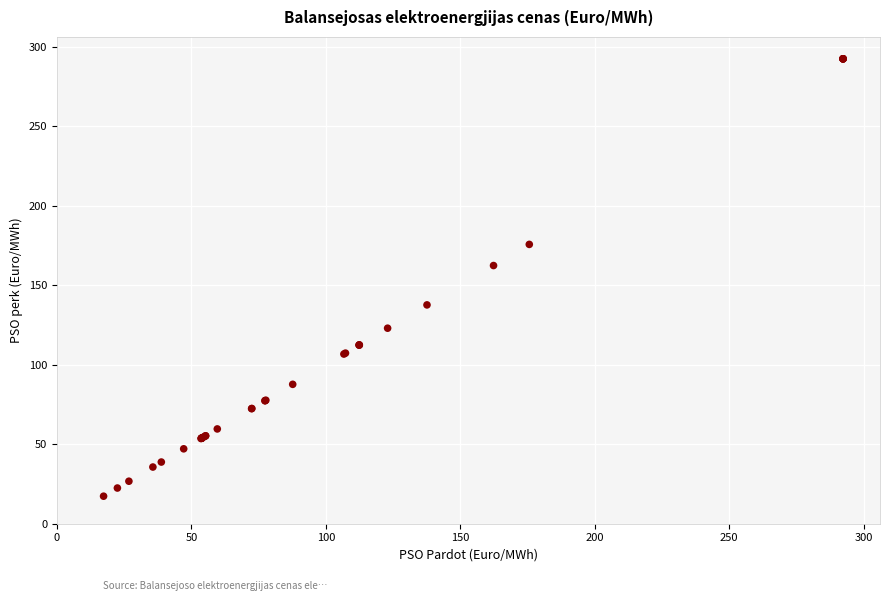

What Y value in the scatter plot is closest to 154?

162.4